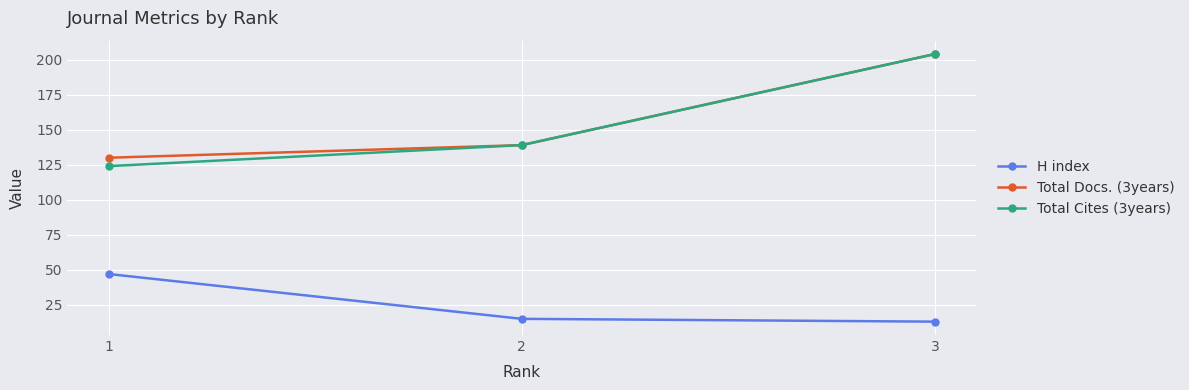

At which label is Total Cites (3years) closest to 164?

2